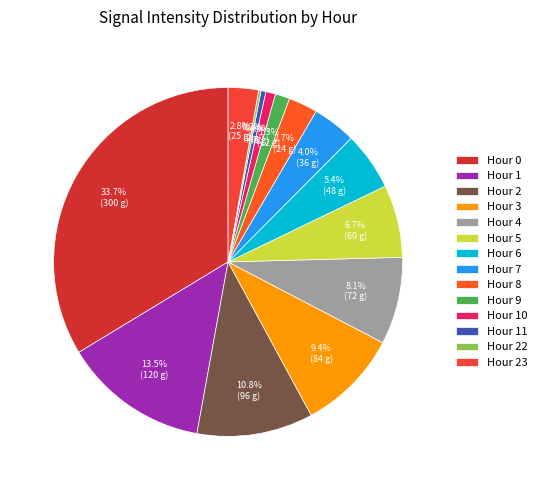

The Hour 11 slice represents 0% of the pie. True or false?

True